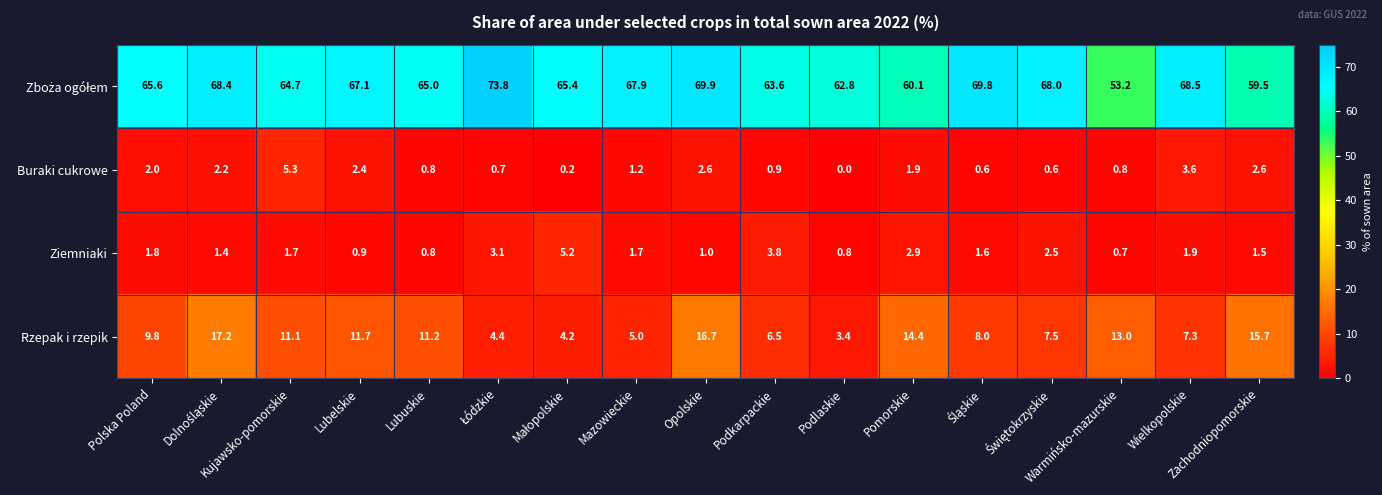

At which label does Rzepak i rzepik first exceed 9?

Polska Poland